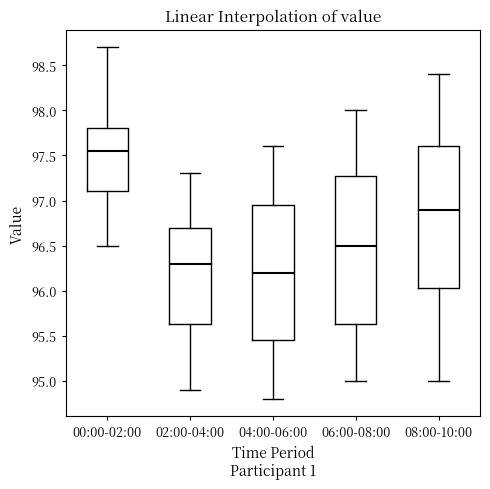

Reading left to right, transcribe this box plot: for each box, give where its median line is, the range the box spans, and where its two whiskers end, as read against the y-axis. The values are not printed on the chart, so give them approximately, as read against the axis.

00:00-02:00: median 97.55, box 97.10 to 97.80, whiskers 96.50 to 98.70
02:00-04:00: median 96.30, box 95.65 to 96.70, whiskers 94.90 to 97.30
04:00-06:00: median 96.20, box 95.45 to 96.95, whiskers 94.80 to 97.60
06:00-08:00: median 96.50, box 95.65 to 97.30, whiskers 95.00 to 98.00
08:00-10:00: median 96.90, box 96.05 to 97.60, whiskers 95.00 to 98.40